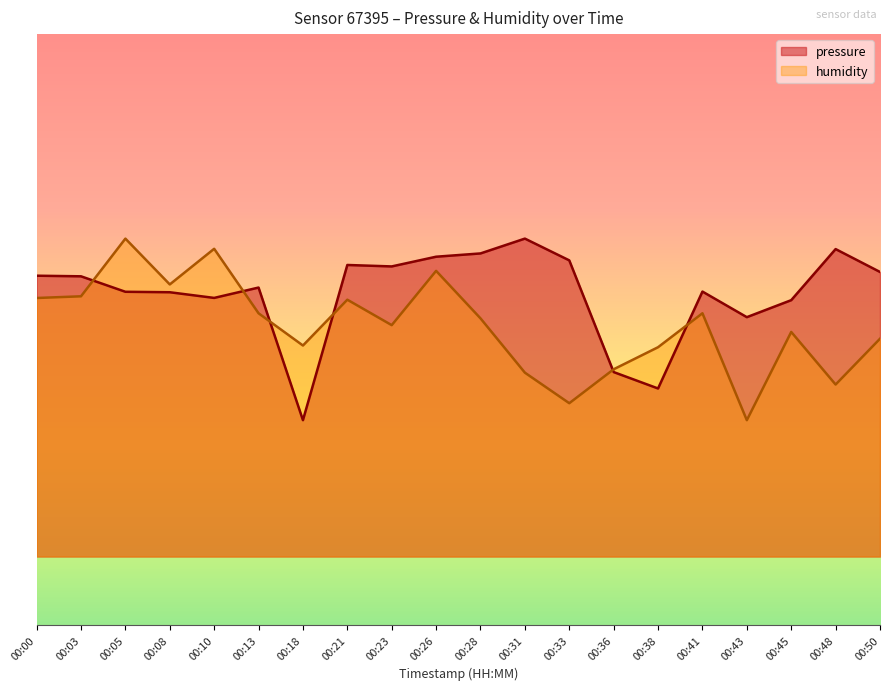

Reading left to right, transcribe all the data shown in this chart.

pressure: 101018.6	101018.2	101006.8	101006.5	101002.3	101009.9	100912.7	101026.5	101025.4	101032.6	101035.0	101045.8	101029.9	100947.9	100935.9	101007.0	100988.2	101000.7	101038.2	101021.4
humidity: 101002.3	101003.5	101045.8	101012.2	101038.4	100991.1	100967.4	101001.0	100982.4	101022.2	100987.3	100947.5	100925.1	100950.0	100966.2	100991.1	100912.7	100977.4	100938.8	100972.4